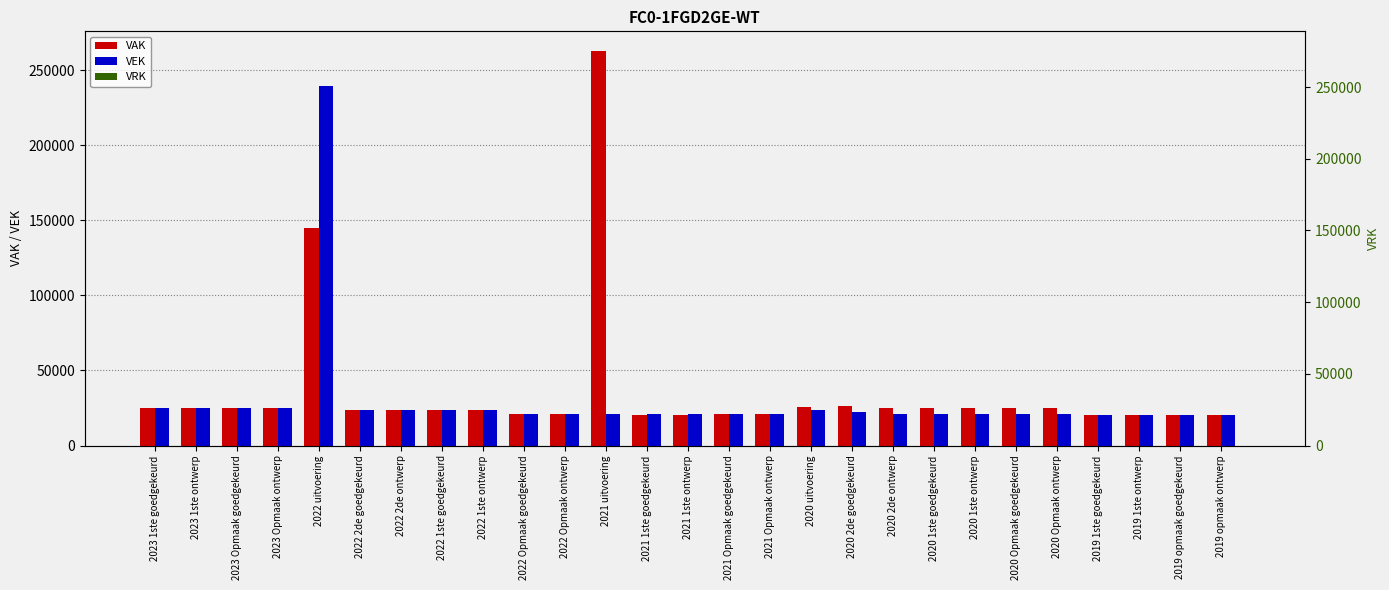

True or false: VEK has a value of 26867 at 2021 1ste ontwerp.

False